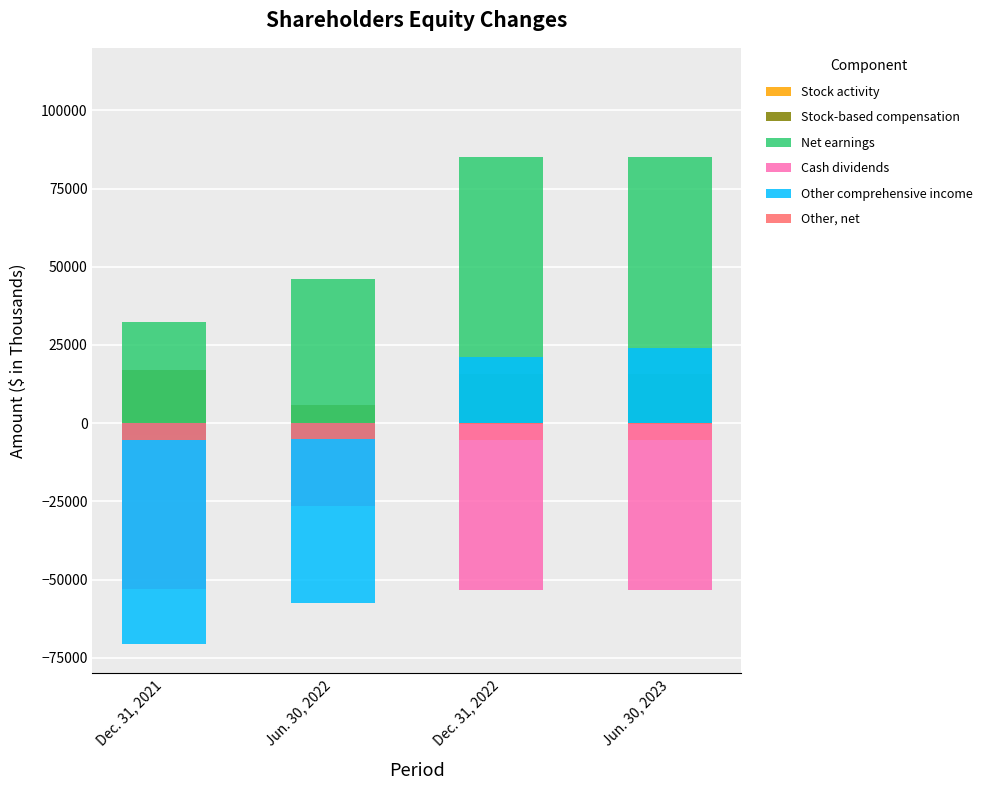

At how many categories does at least one series exceed 13782?

4